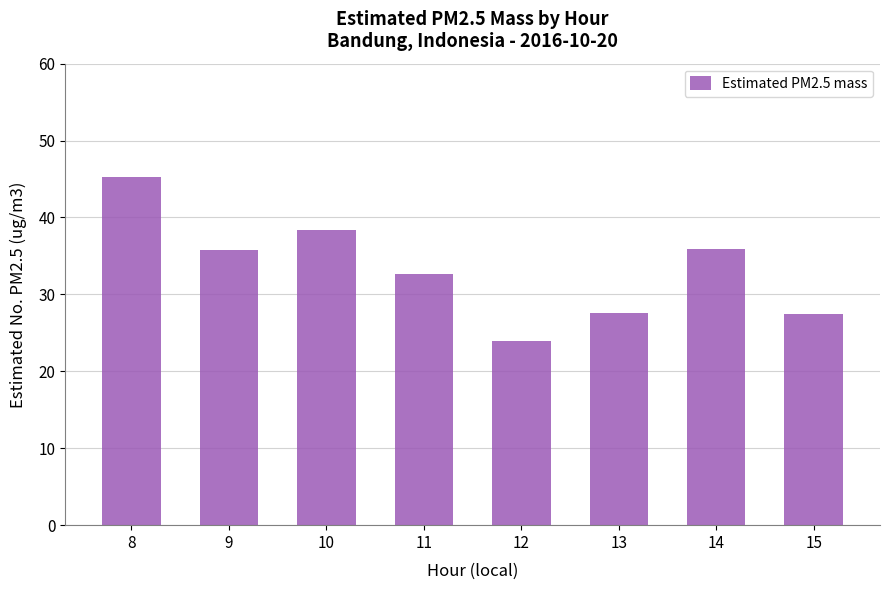

At which label does the data first exceed 35?

8